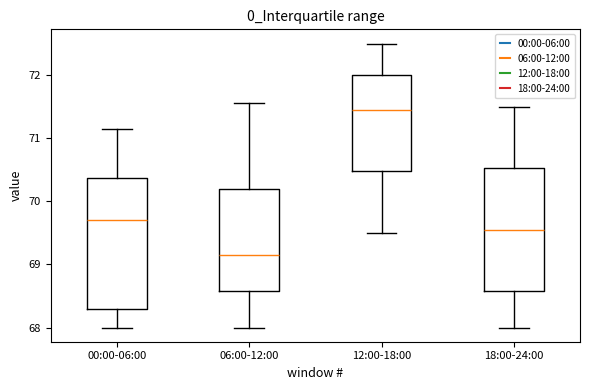

Which box is the tallest, from its lower edge to its upper edge?

00:00-06:00